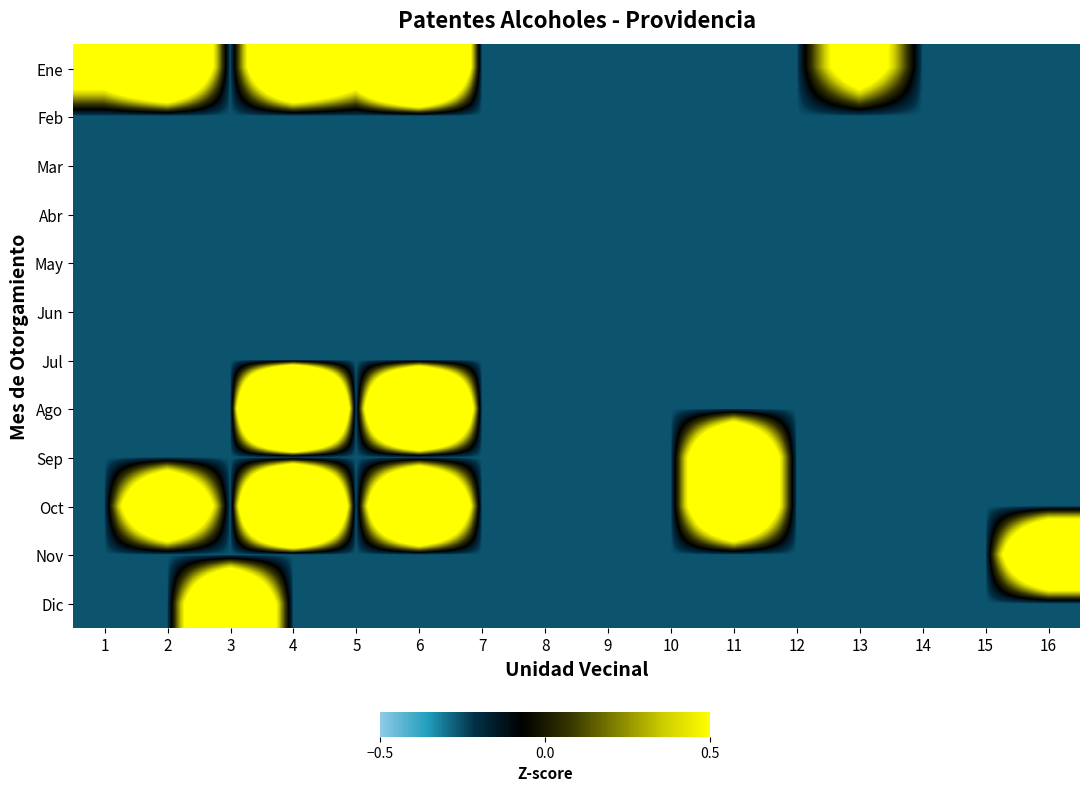

Reading left to right, what are all the values shown in this chart?

Ene: 1=1.1	2=2.5	3=-0.3	4=2.5	5=1.1	6=3.9	7=-0.3	8=-0.3	9=-0.3	10=-0.3	11=-0.3	12=-0.3	13=1.1	14=-0.3	15=-0.3	16=-0.3
Feb: 1=-0.3	2=-0.3	3=-0.3	4=-0.3	5=-0.3	6=-0.3	7=-0.3	8=-0.3	9=-0.3	10=-0.3	11=-0.3	12=-0.3	13=-0.3	14=-0.3	15=-0.3	16=-0.3
Mar: 1=-0.3	2=-0.3	3=-0.3	4=-0.3	5=-0.3	6=-0.3	7=-0.3	8=-0.3	9=-0.3	10=-0.3	11=-0.3	12=-0.3	13=-0.3	14=-0.3	15=-0.3	16=-0.3
Abr: 1=-0.3	2=-0.3	3=-0.3	4=-0.3	5=-0.3	6=-0.3	7=-0.3	8=-0.3	9=-0.3	10=-0.3	11=-0.3	12=-0.3	13=-0.3	14=-0.3	15=-0.3	16=-0.3
May: 1=-0.3	2=-0.3	3=-0.3	4=-0.3	5=-0.3	6=-0.3	7=-0.3	8=-0.3	9=-0.3	10=-0.3	11=-0.3	12=-0.3	13=-0.3	14=-0.3	15=-0.3	16=-0.3
Jun: 1=-0.3	2=-0.3	3=-0.3	4=-0.3	5=-0.3	6=-0.3	7=-0.3	8=-0.3	9=-0.3	10=-0.3	11=-0.3	12=-0.3	13=-0.3	14=-0.3	15=-0.3	16=-0.3
Jul: 1=-0.3	2=-0.3	3=-0.3	4=-0.3	5=-0.3	6=-0.3	7=-0.3	8=-0.3	9=-0.3	10=-0.3	11=-0.3	12=-0.3	13=-0.3	14=-0.3	15=-0.3	16=-0.3
Ago: 1=-0.3	2=-0.3	3=-0.3	4=6.7	5=-0.3	6=5.3	7=-0.3	8=-0.3	9=-0.3	10=-0.3	11=-0.3	12=-0.3	13=-0.3	14=-0.3	15=-0.3	16=-0.3
Sep: 1=-0.3	2=-0.3	3=-0.3	4=-0.3	5=-0.3	6=-0.3	7=-0.3	8=-0.3	9=-0.3	10=-0.3	11=2.5	12=-0.3	13=-0.3	14=-0.3	15=-0.3	16=-0.3
Oct: 1=-0.3	2=2.5	3=-0.3	4=5.3	5=-0.3	6=3.9	7=-0.3	8=-0.3	9=-0.3	10=-0.3	11=2.5	12=-0.3	13=-0.3	14=-0.3	15=-0.3	16=-0.3
Nov: 1=-0.3	2=-0.3	3=-0.3	4=-0.3	5=-0.3	6=-0.3	7=-0.3	8=-0.3	9=-0.3	10=-0.3	11=-0.3	12=-0.3	13=-0.3	14=-0.3	15=-0.3	16=2.5
Dic: 1=-0.3	2=-0.3	3=2.5	4=-0.3	5=-0.3	6=-0.3	7=-0.3	8=-0.3	9=-0.3	10=-0.3	11=-0.3	12=-0.3	13=-0.3	14=-0.3	15=-0.3	16=-0.3